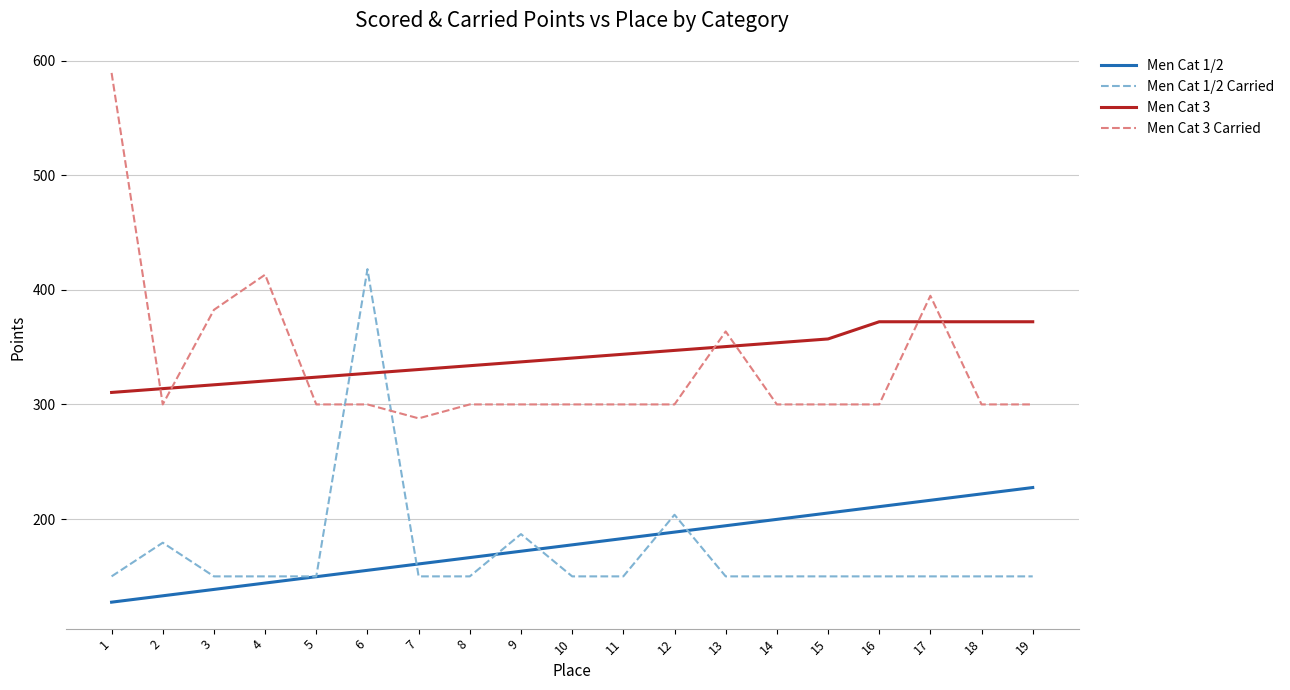

Is this an area chart (filled region under the line)?

No